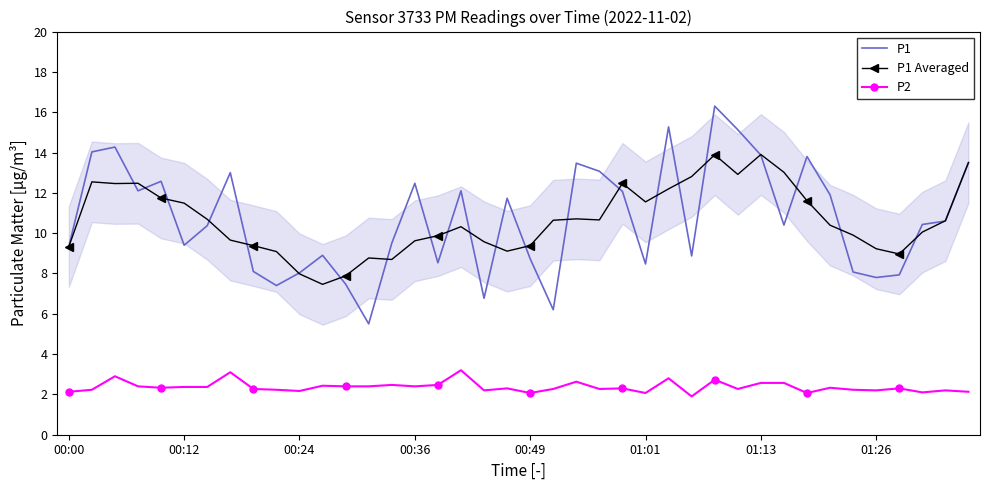

What are all the series names shown in the legend?

P1, P1 Averaged, P2